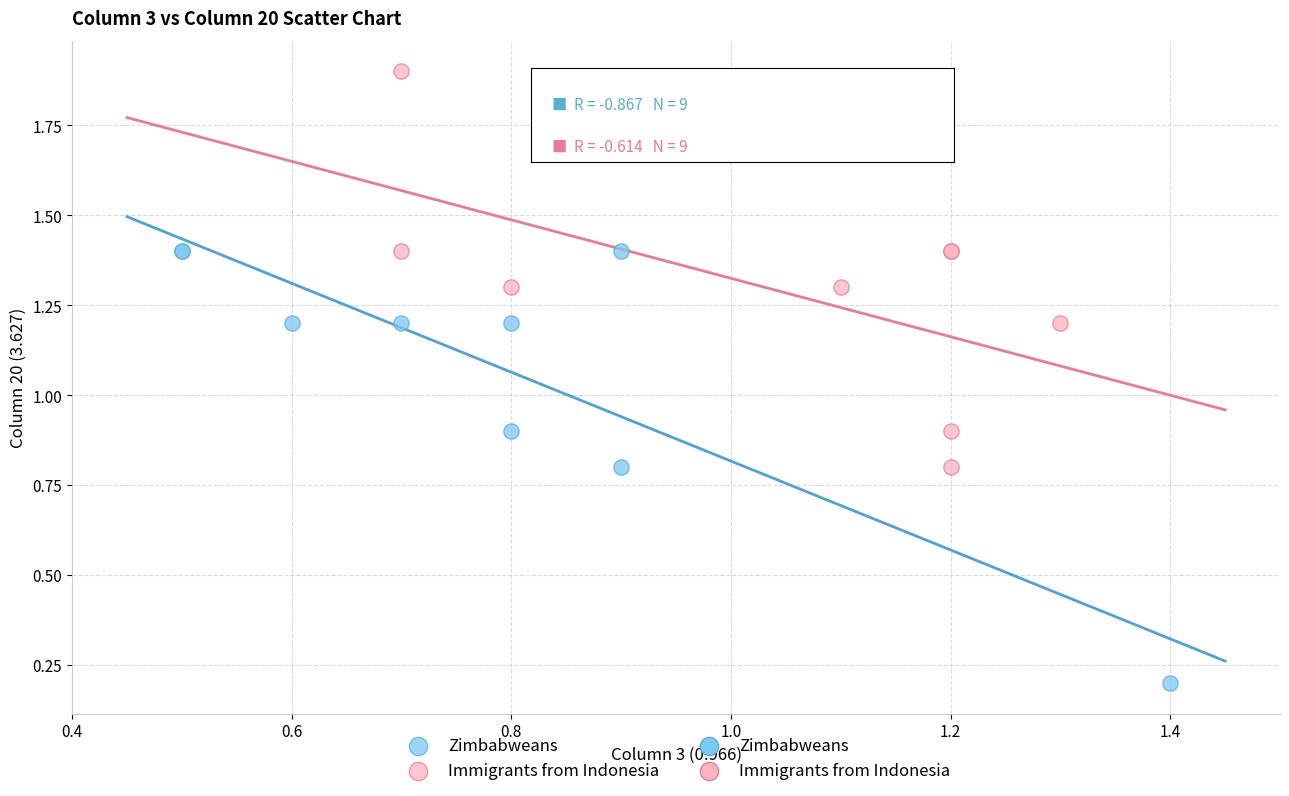

Which series contains the highest Y value?

Immigrants from Indonesia